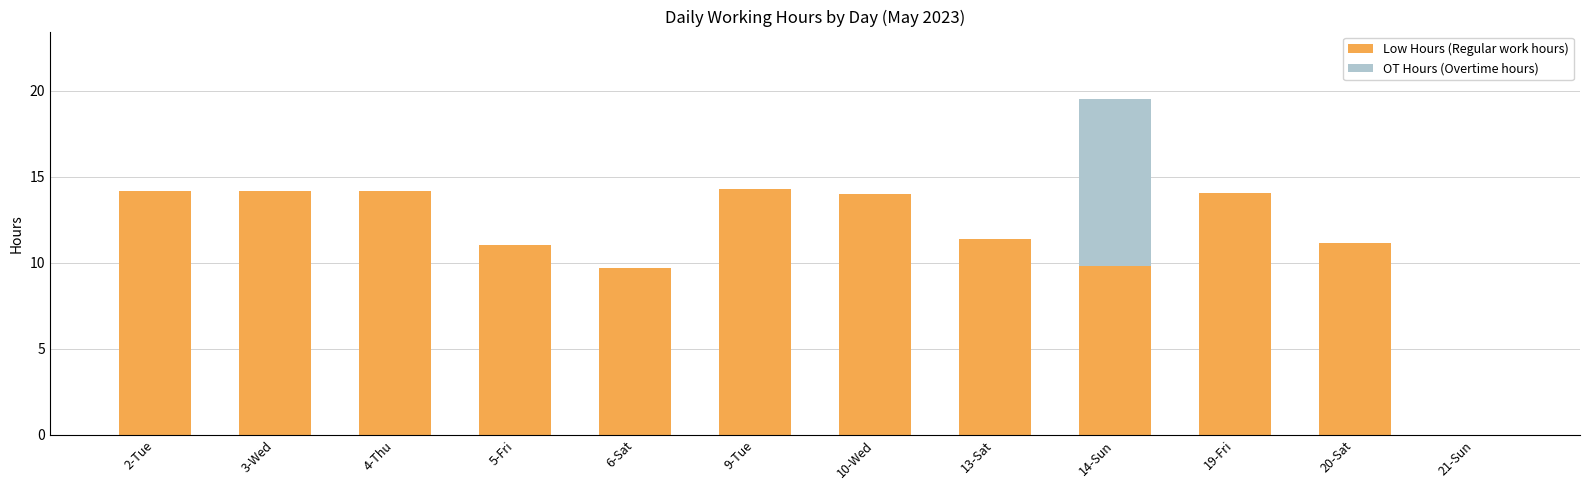

The value of Low Hours (Regular work hours) at 3-Wed is 14.2. True or false?

True